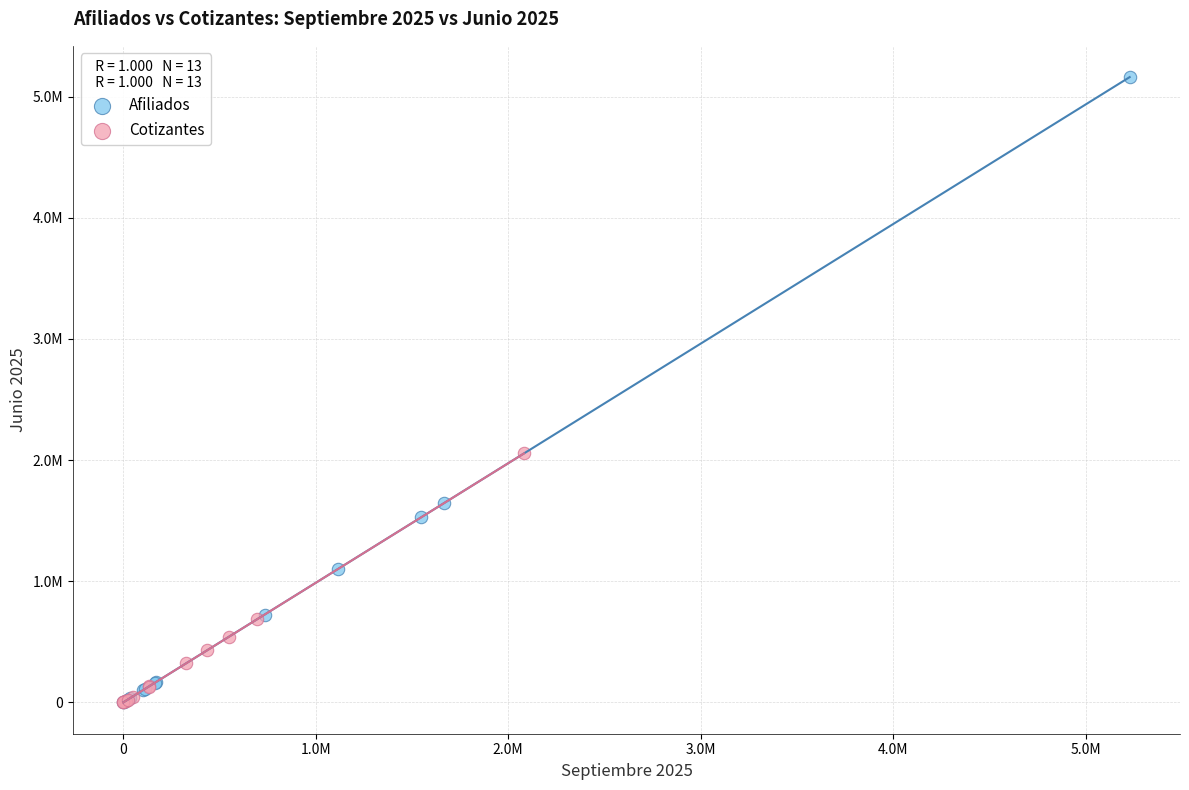

What are all the series names shown in the legend?

Afiliados, Cotizantes